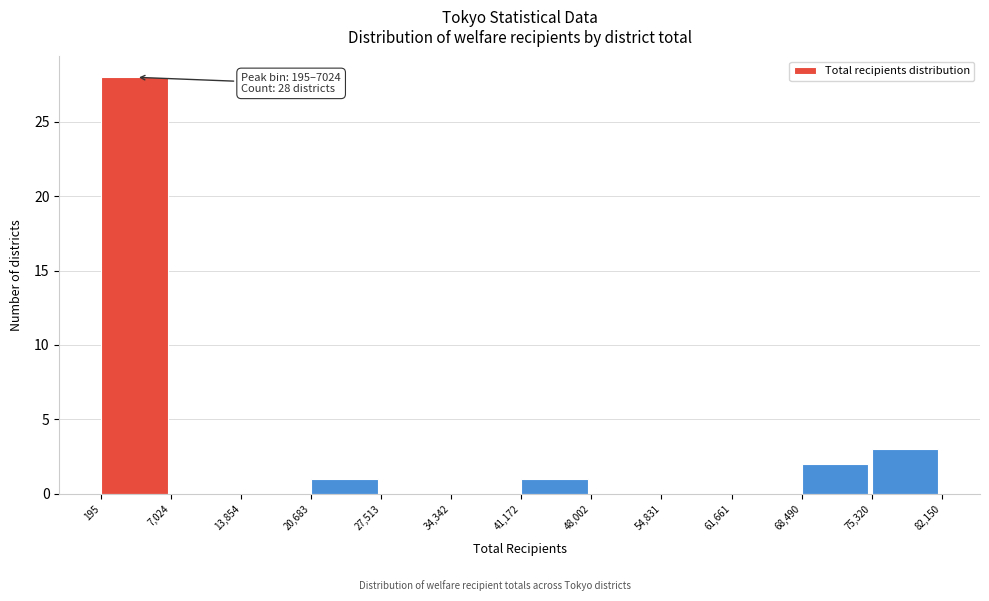

Which range on the x-axis has the tallest bar?

195 to 7,024